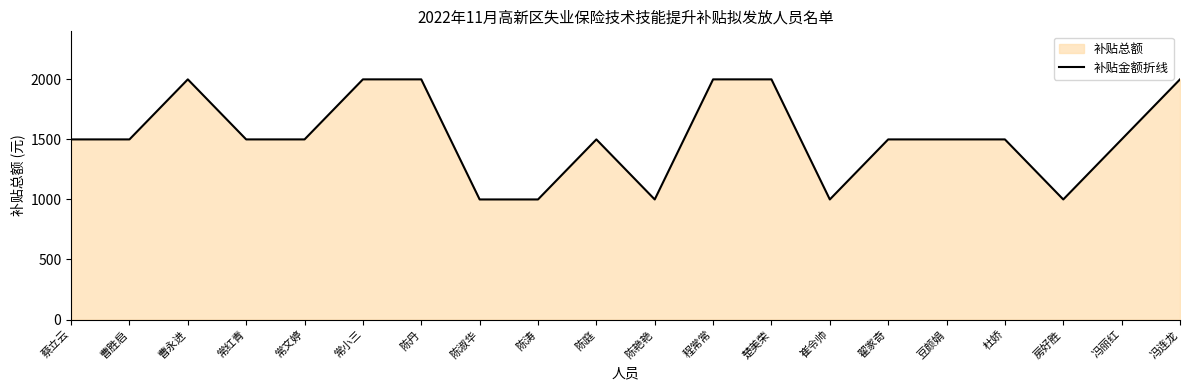

What is the maximum value shown in the chart?

2000